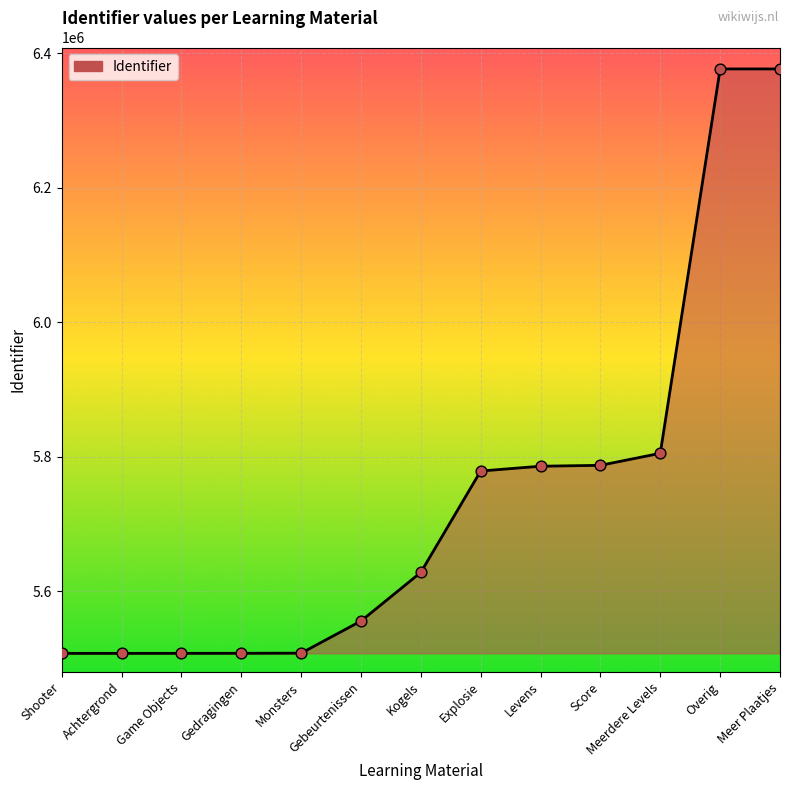

Approximately how many times larger is the value at Meerdere Levels compared to Game Objects?

1.1